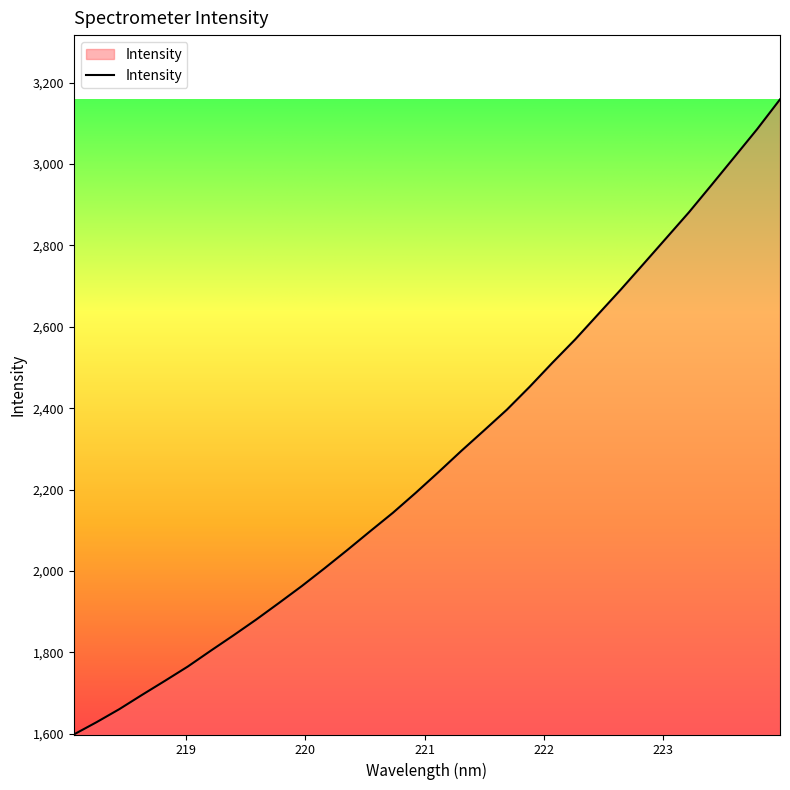

What is the minimum value shown in the chart?

1598.0